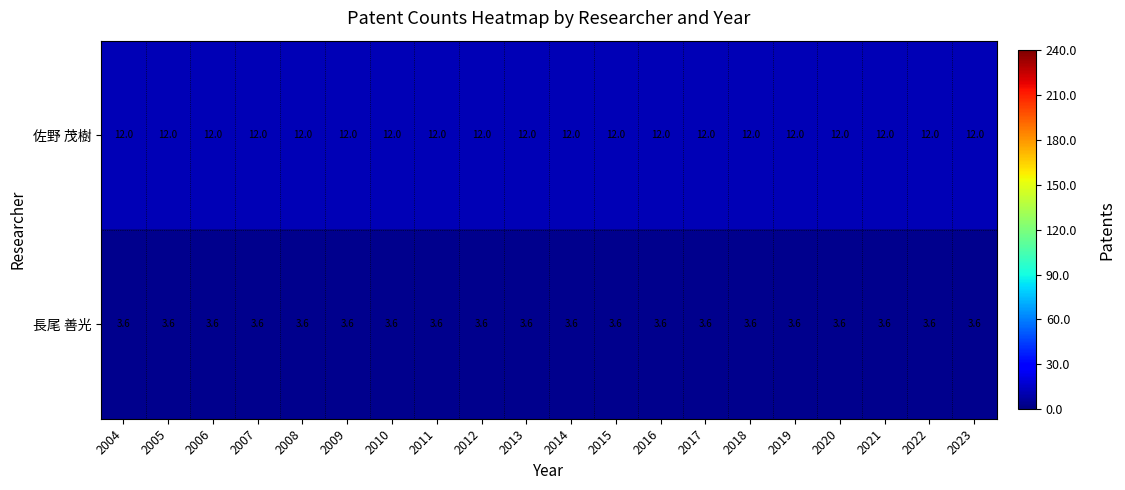

What is the spread (max minus min) of values at 2013?

8.4